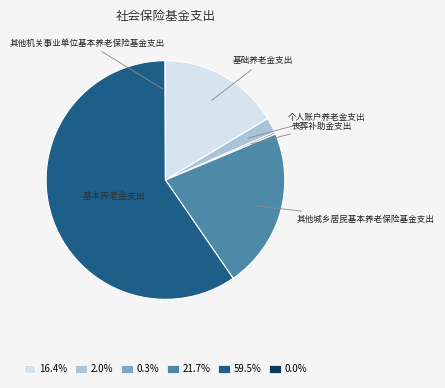

Is there any slice that represents more than half of the pie?

Yes